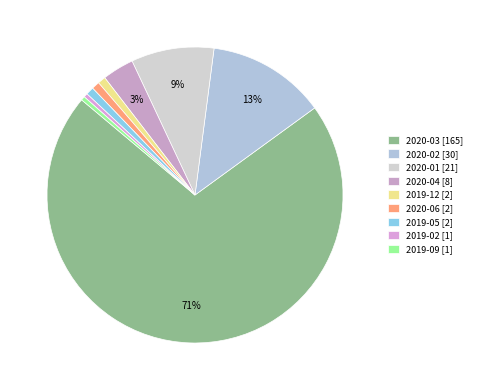

What is the largest slice in the pie chart?

2020-03 [165]